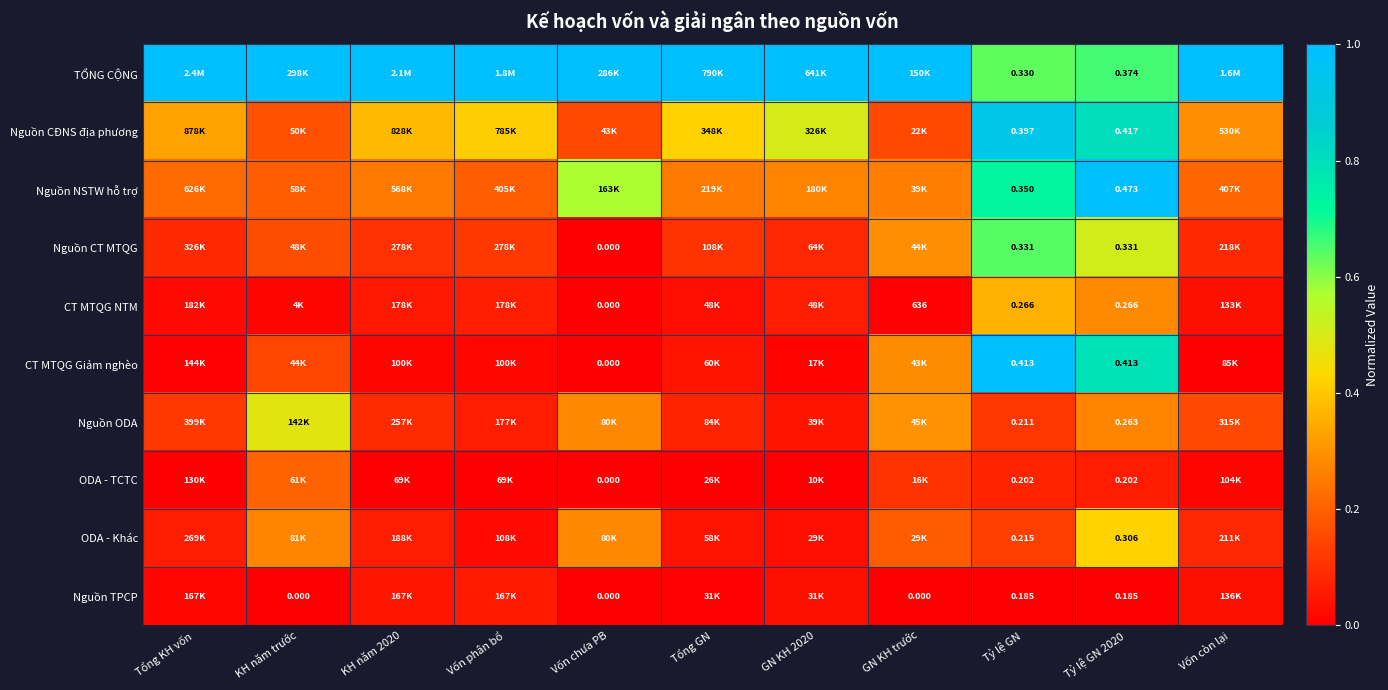

At Vốn còn lại, list the series in order from largest to smallest.

TỔNG CỘNG, Nguồn CĐNS địa phương, Nguồn NSTW hỗ trợ, Nguồn ODA, Nguồn CT MTQG, ODA - Khác, Nguồn TPCP, CT MTQG NTM, ODA - TCTC, CT MTQG Giảm nghèo